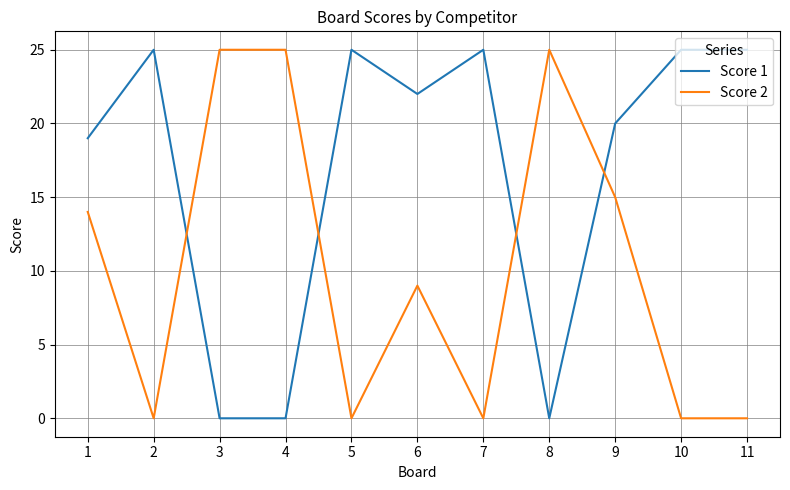

Which series changed the most between 1 and 5?

Score 2